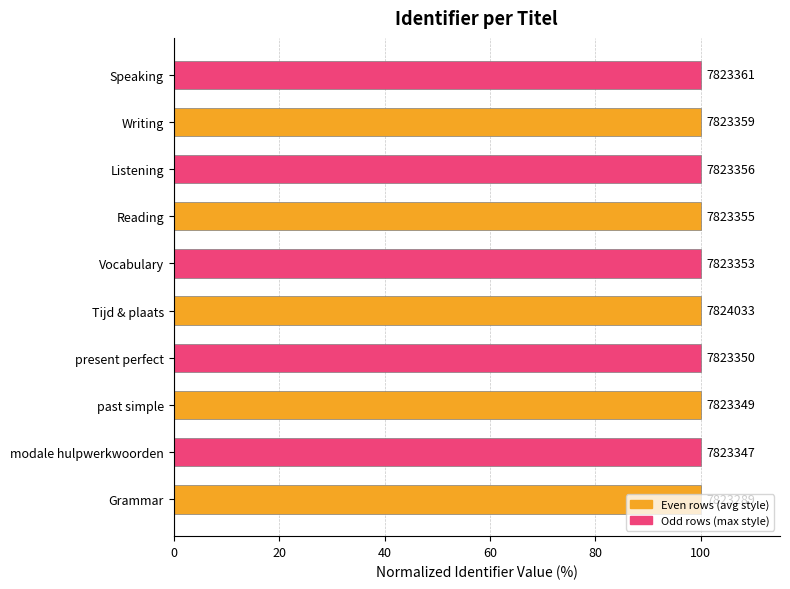

What is the maximum value shown in the chart?

100.0